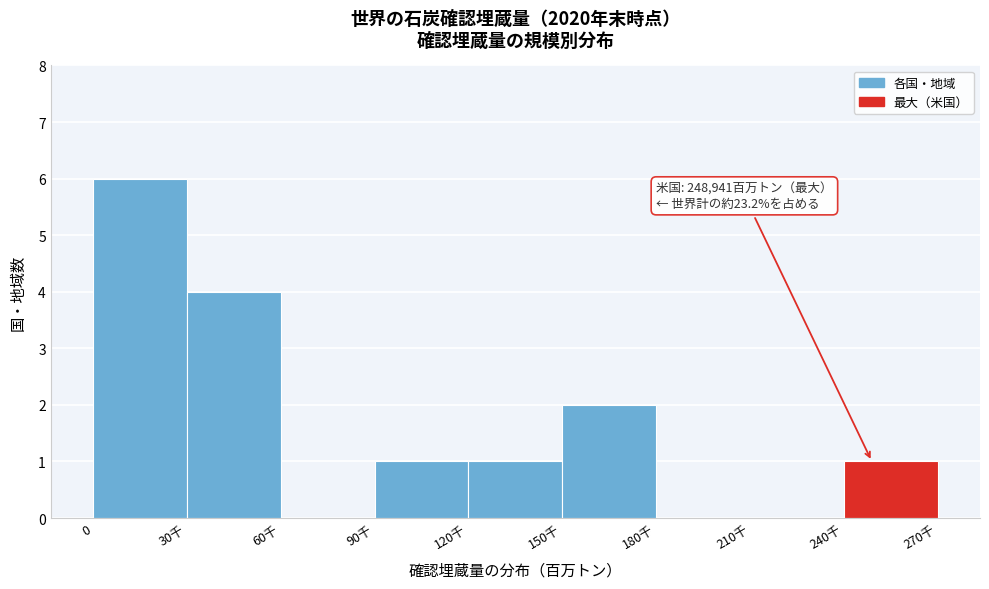

Reading right to left, extract all data points from this chart.

240千=1	210千=0	180千=0	150千=2	120千=1	90千=1	60千=0	30千=4	0=6